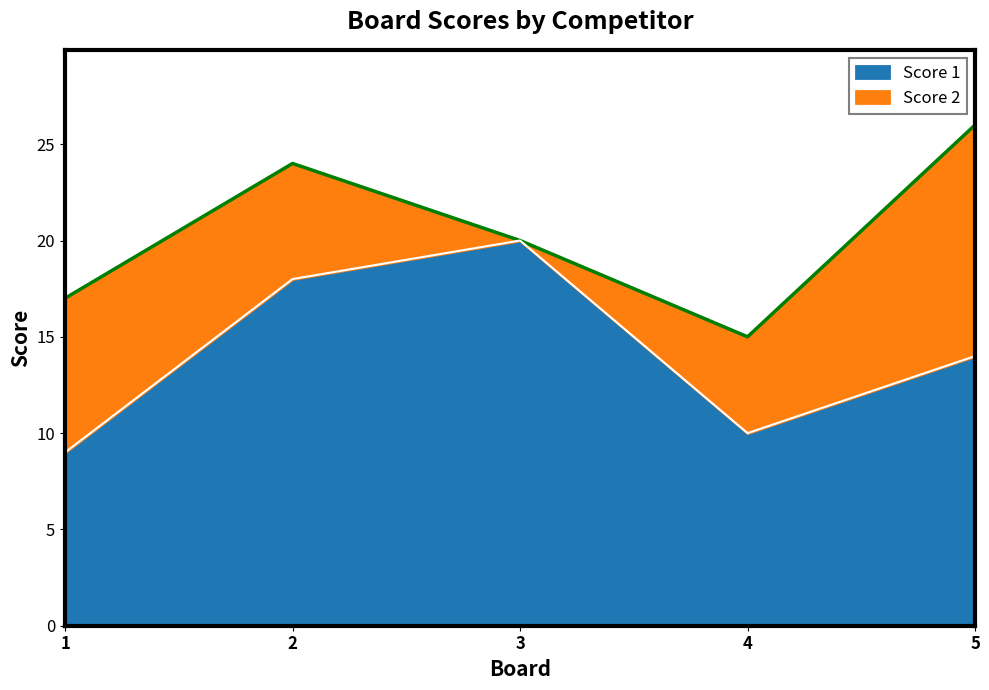

At which label does the data first exceed 14?

2